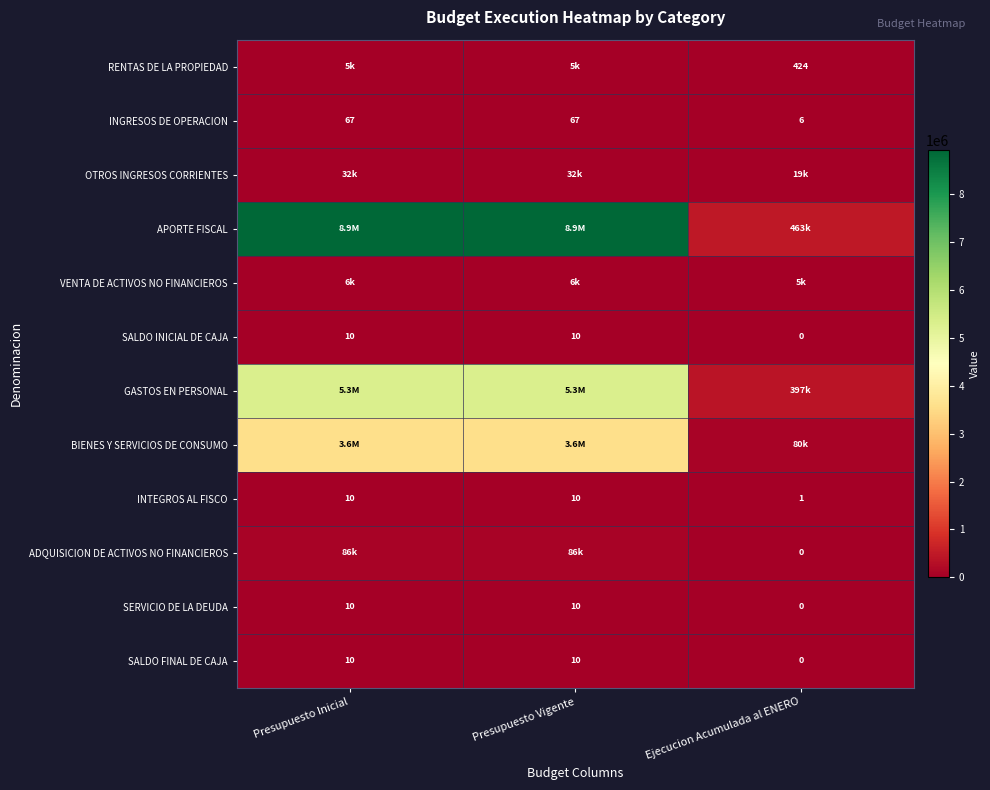

Which category has the highest value in the ADQUISICION DE ACTIVOS NO FINANCIEROS series?

Presupuesto Inicial